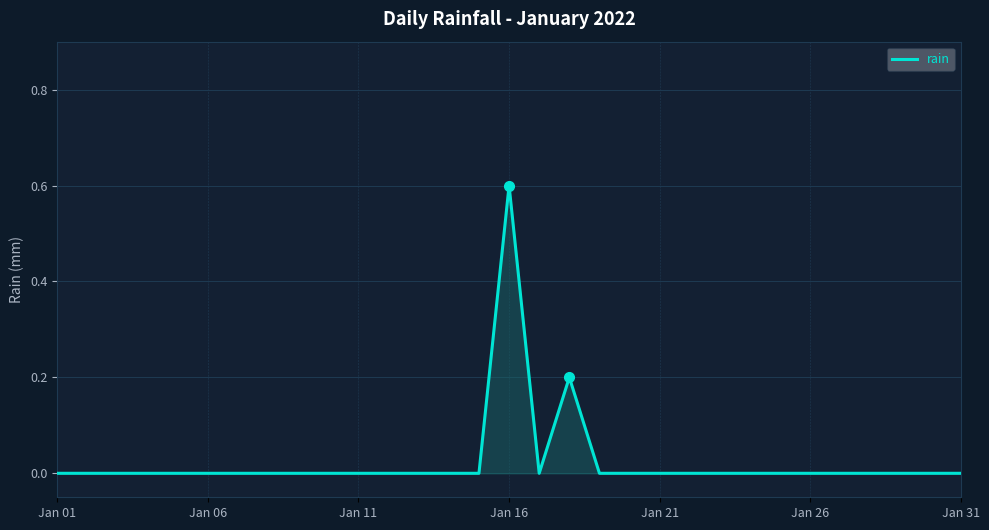

What is the maximum value shown in the chart?

0.6